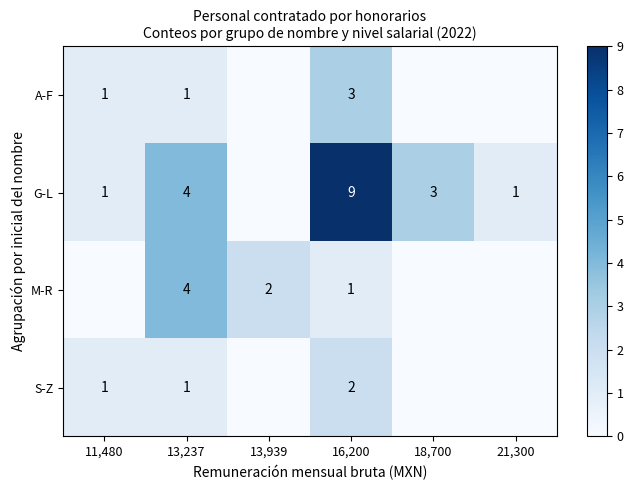

What is the total value across all series at 13,939?

2